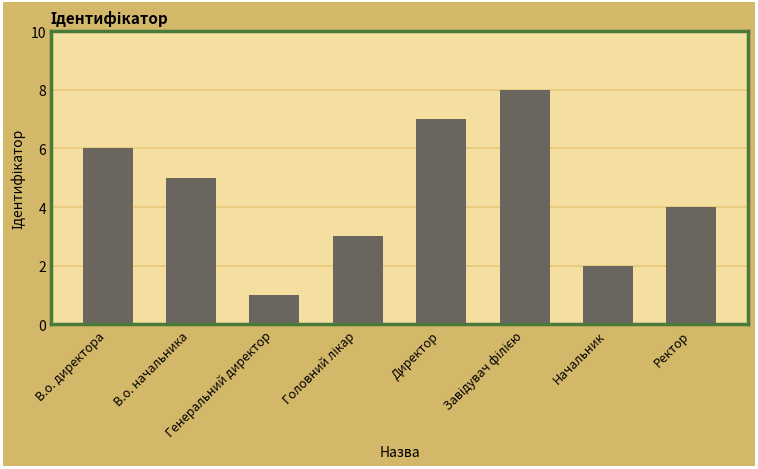

What is the difference between the second highest and second lowest values?

5